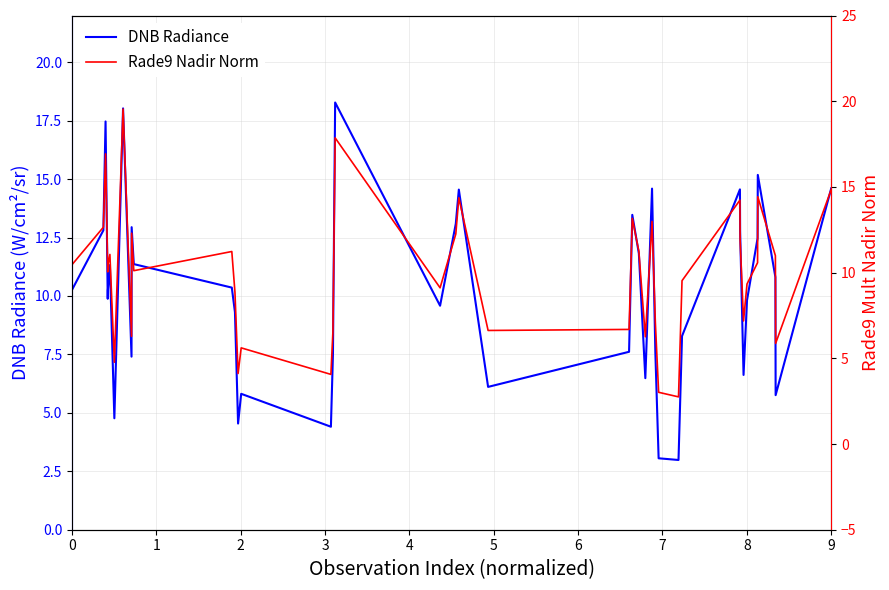

How many series are shown in this chart?

2